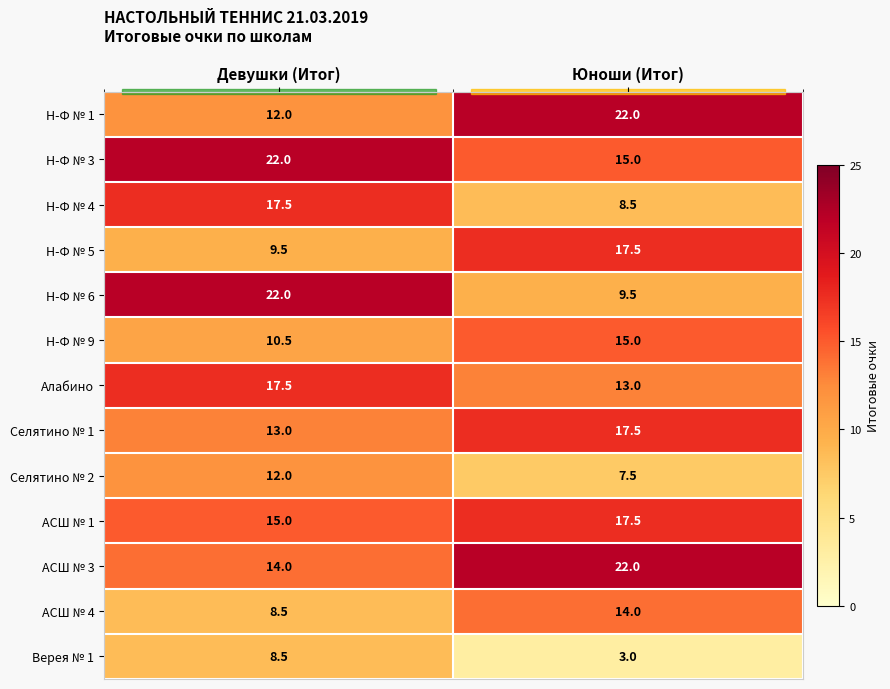

Count the number of categories in the chart.

2